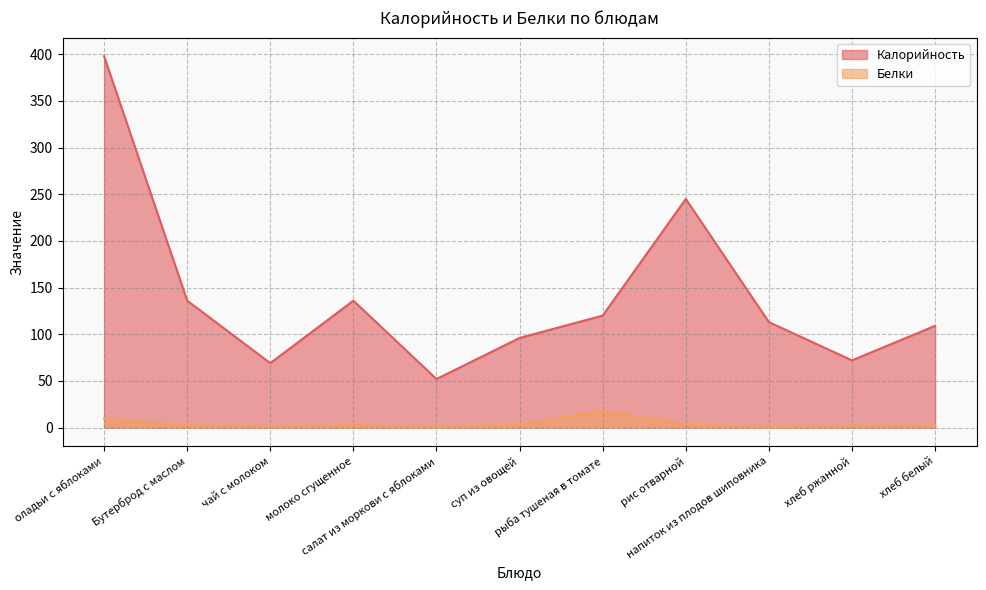

What is the label of the 3rd point from the left?

чай с молоком